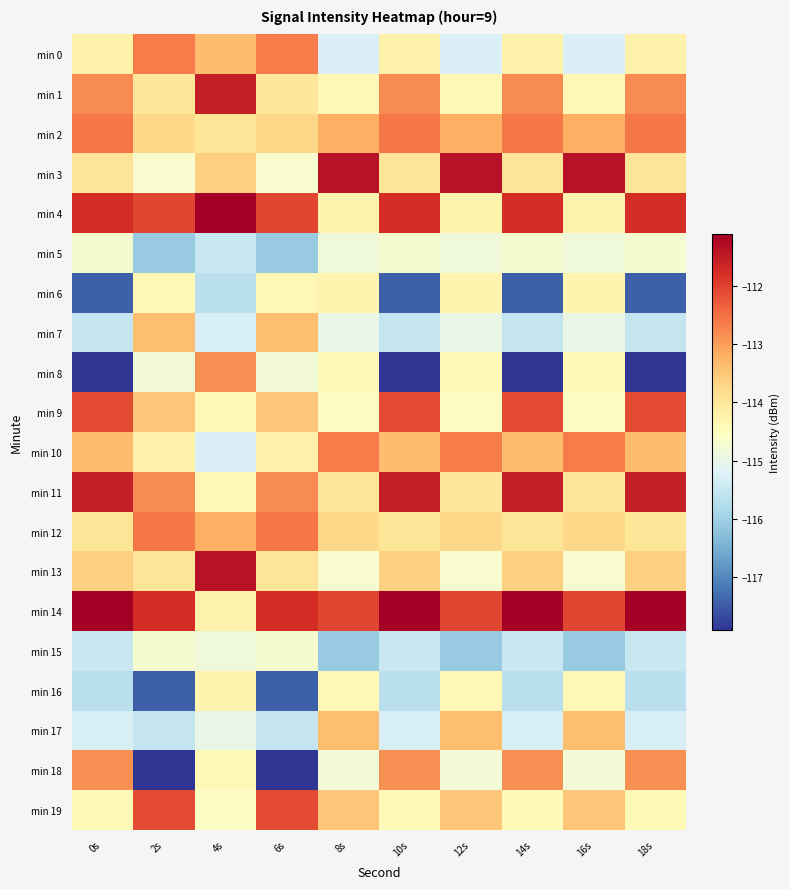

Which has a higher value, 6s or 8s?

6s